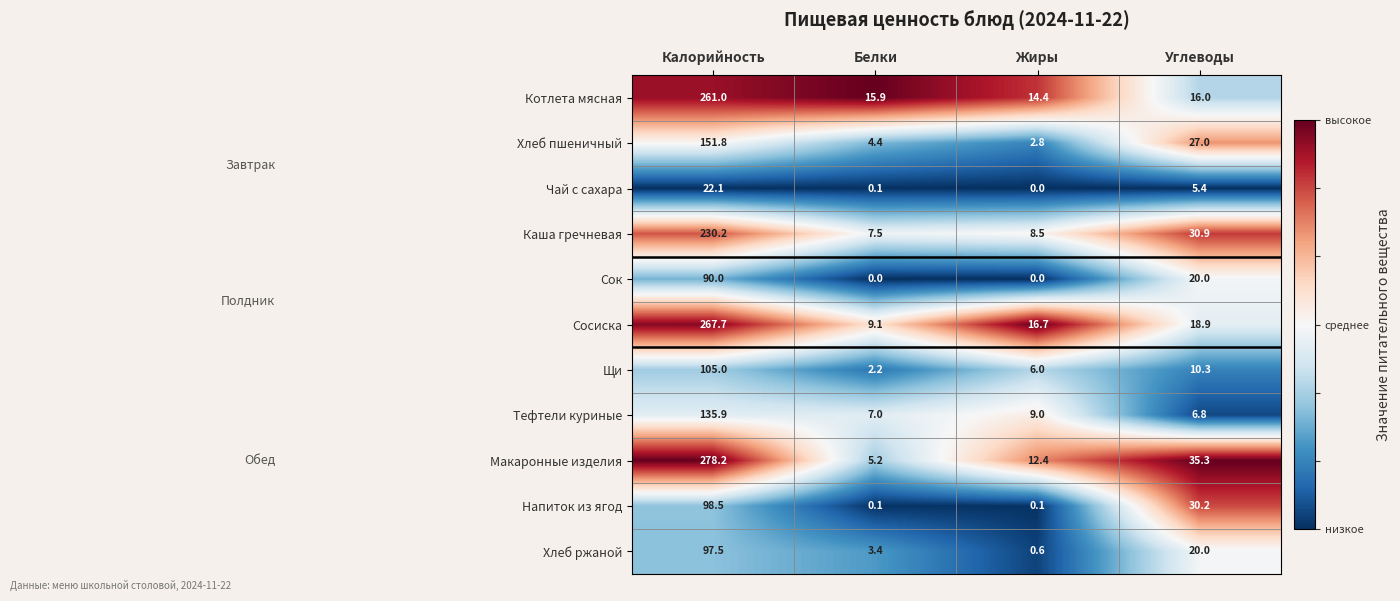

What is the greatest value displayed?

278.2